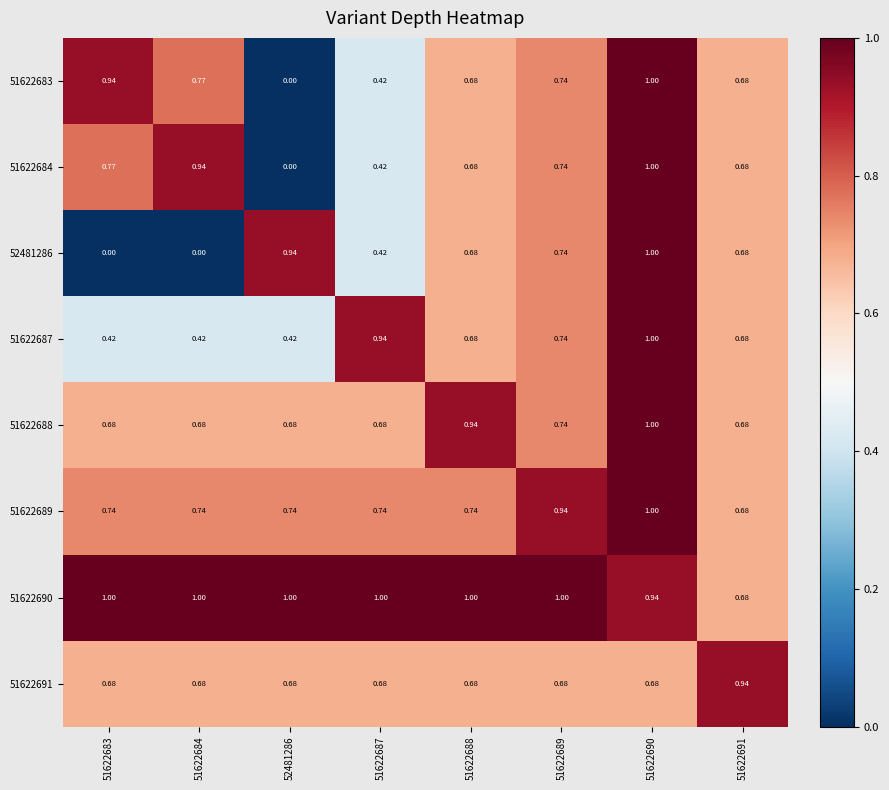

Is the value of 51622691 at 51622687 greater than the value of 51622684 at 52481286?

Yes